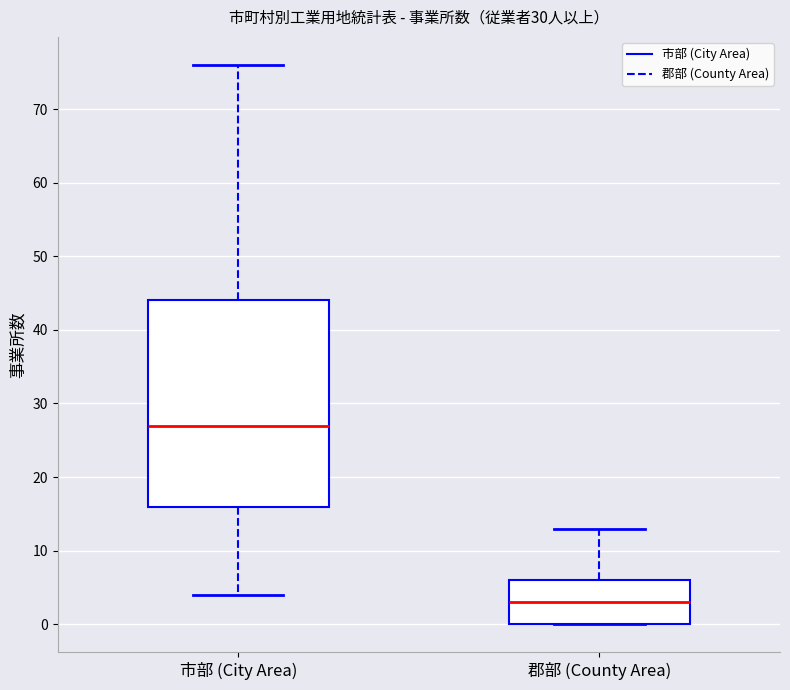

Which box is the tallest, from its lower edge to its upper edge?

市部 (City Area)